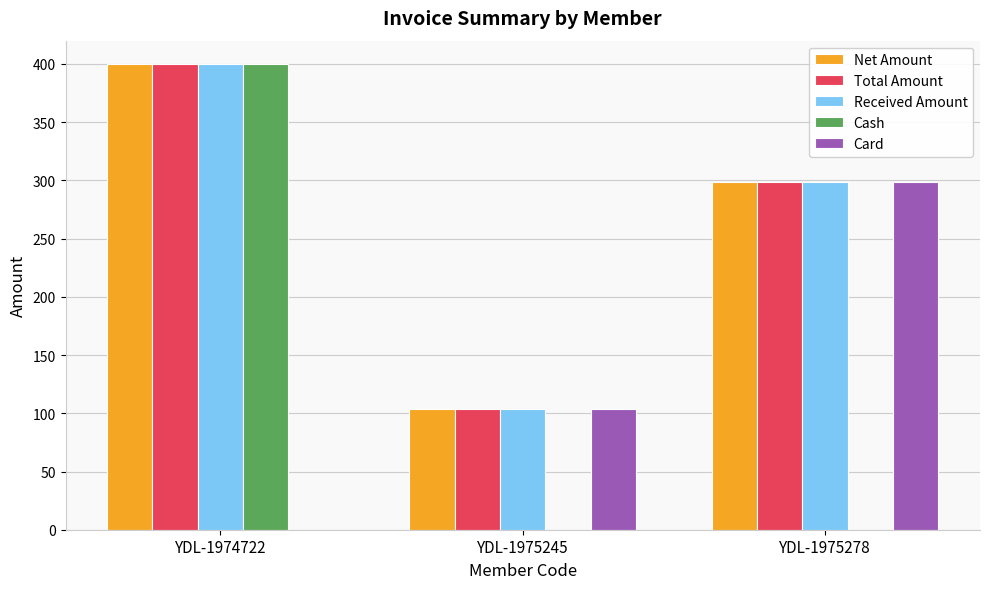

Where is Card nearest to the value 149?

YDL-1975245